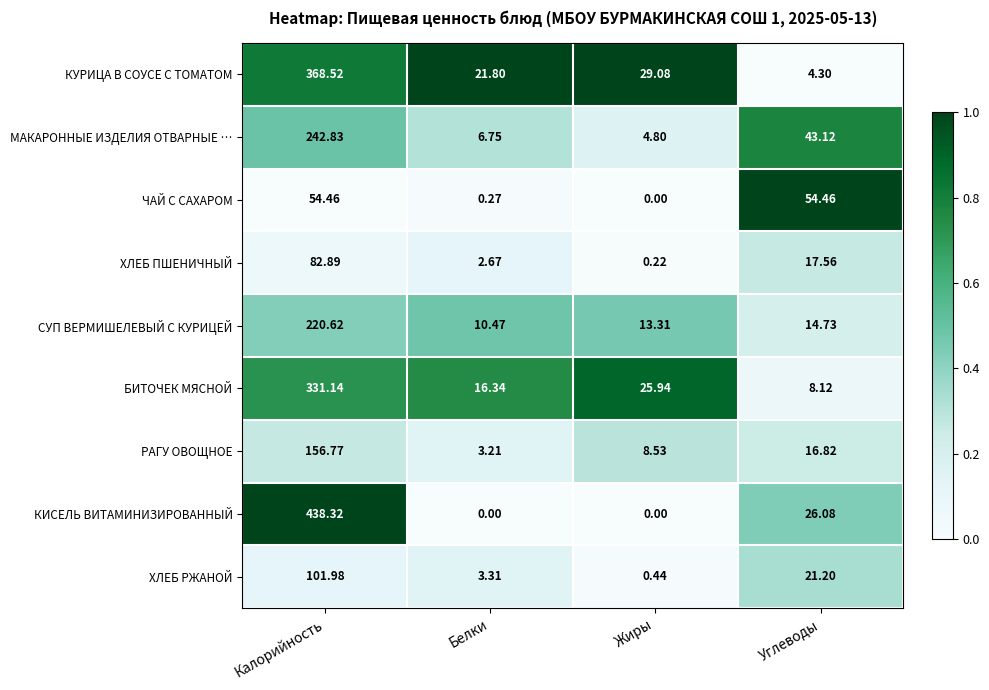

What is the greatest value displayed?

438.3